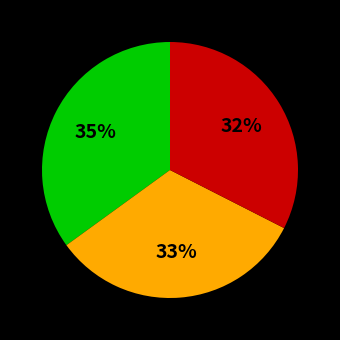

To the nearest percent, what is the average slice percentage?

33%